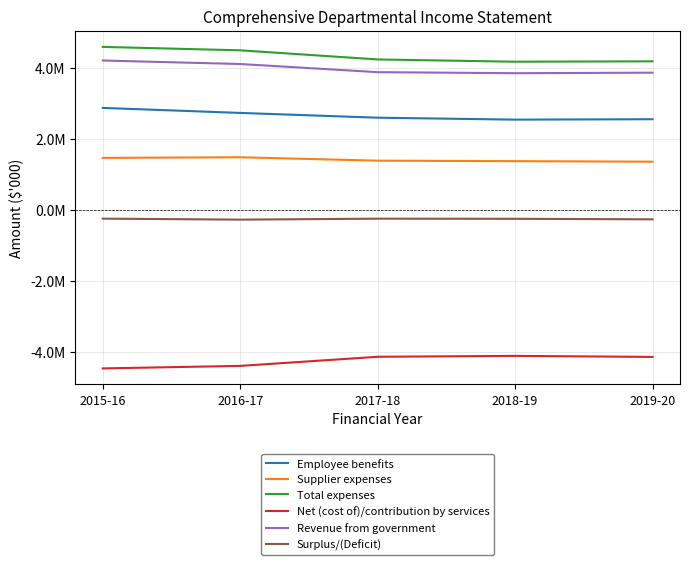

Does the chart display data point markers on the line(s)?

No